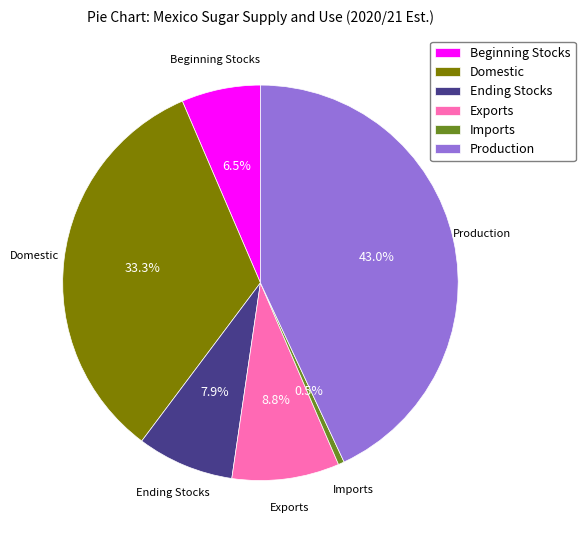

Does Exports represent more than half of the total?

No